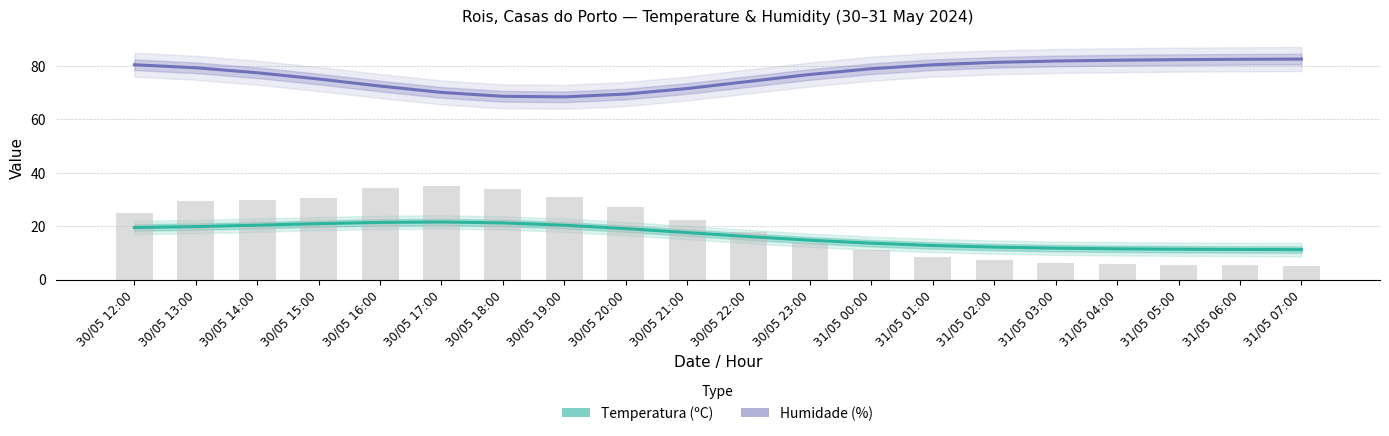

How many values in the Humidade (%) series exceed 79?

10